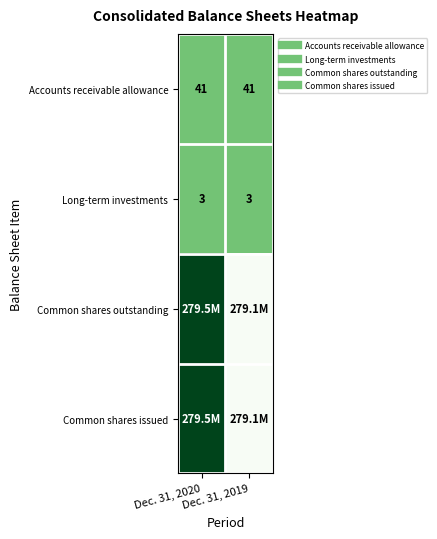

At which category does the chart reach its peak across all series?

Dec. 31, 2020